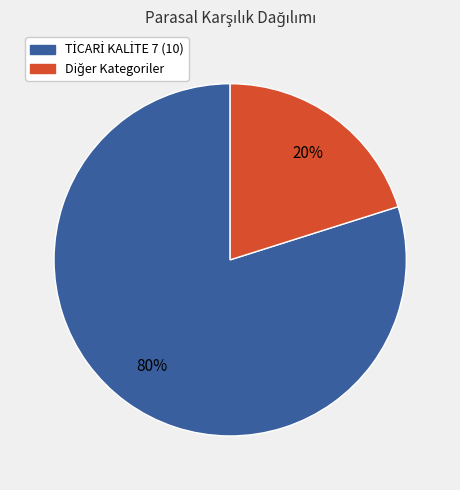

To the nearest percent, what is the difference between the largest and smallest slice percentages?

60%